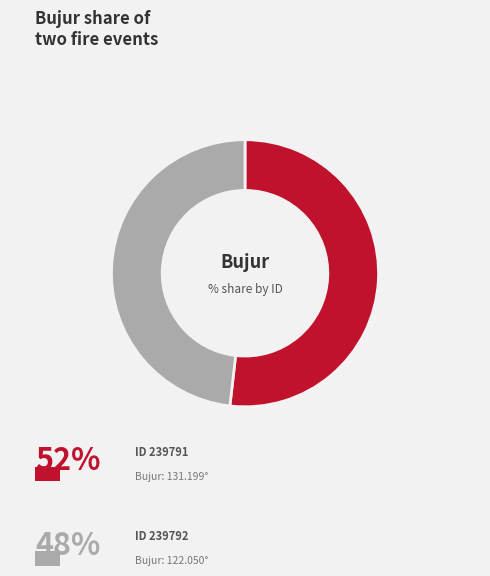

Is there a majority slice in this chart?

Yes